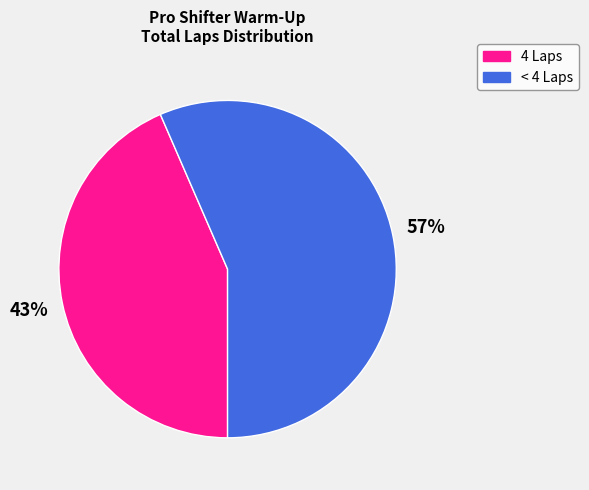

To the nearest percent, what is the average slice percentage?

50%